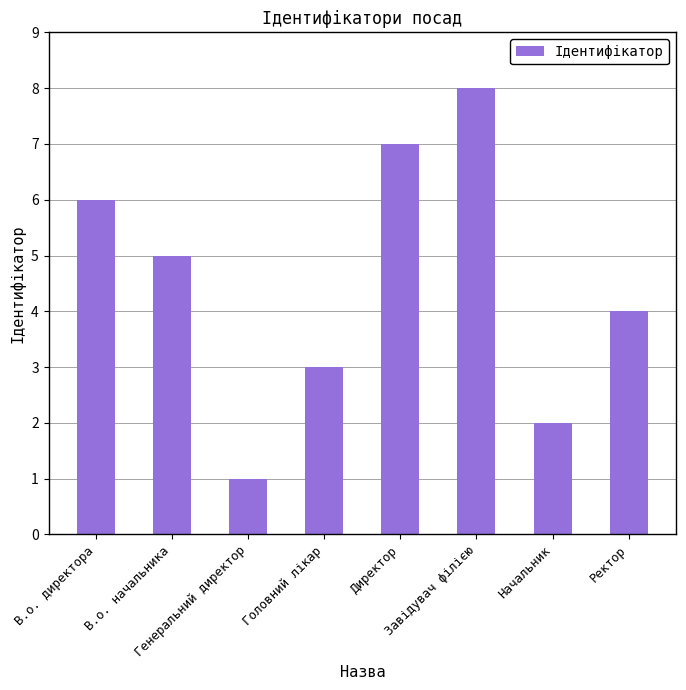

What position from the left is В.о. директора?

1